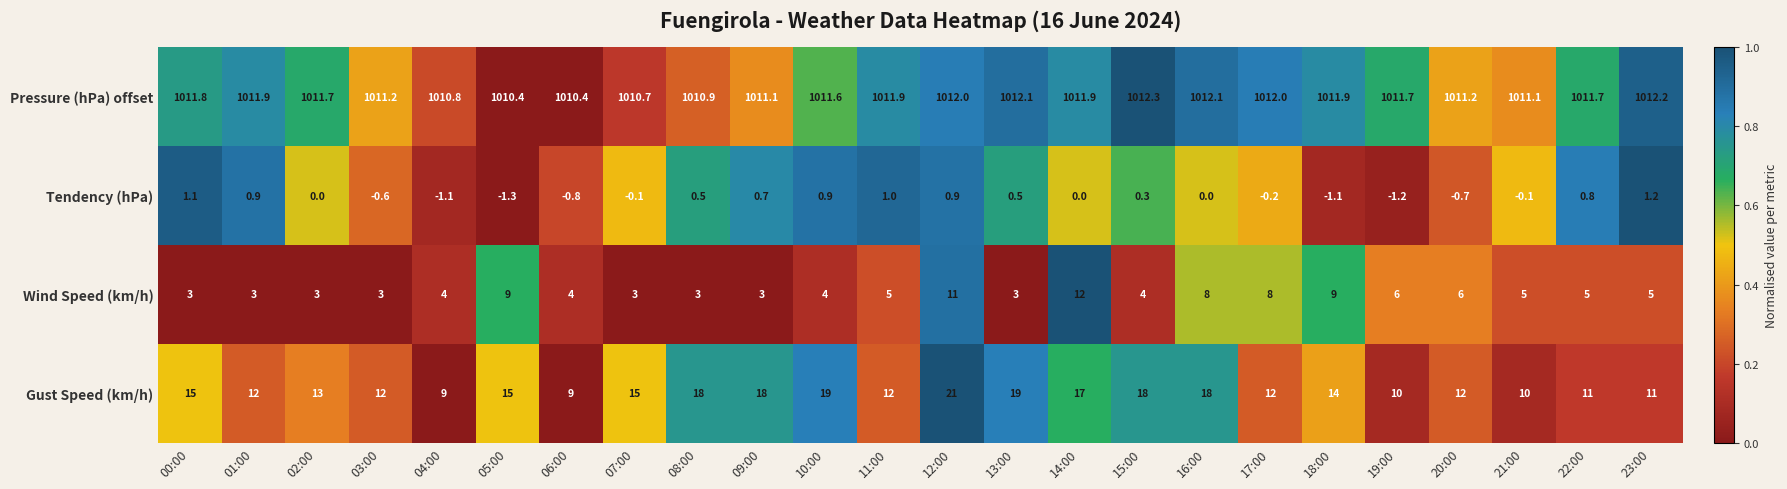

What is the difference between the second highest and minimum values in the Gust Speed (km/h) series?

10.0